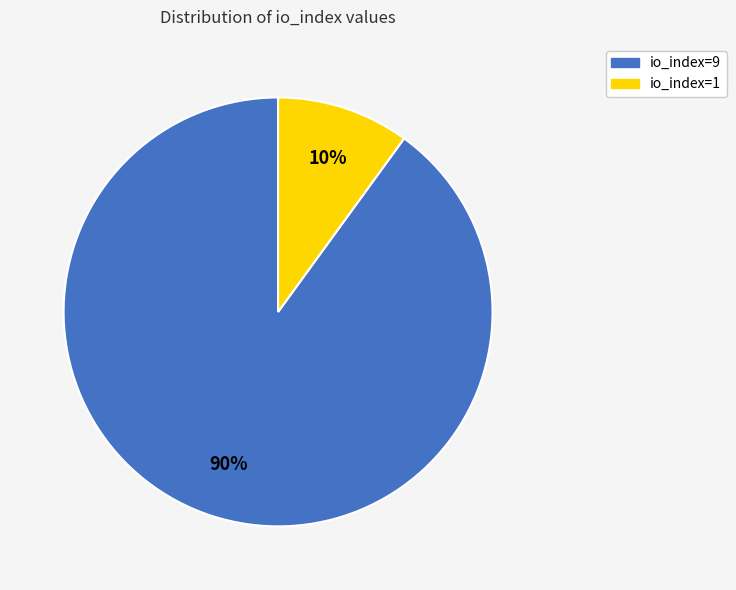

How many slices are in this pie chart?

2